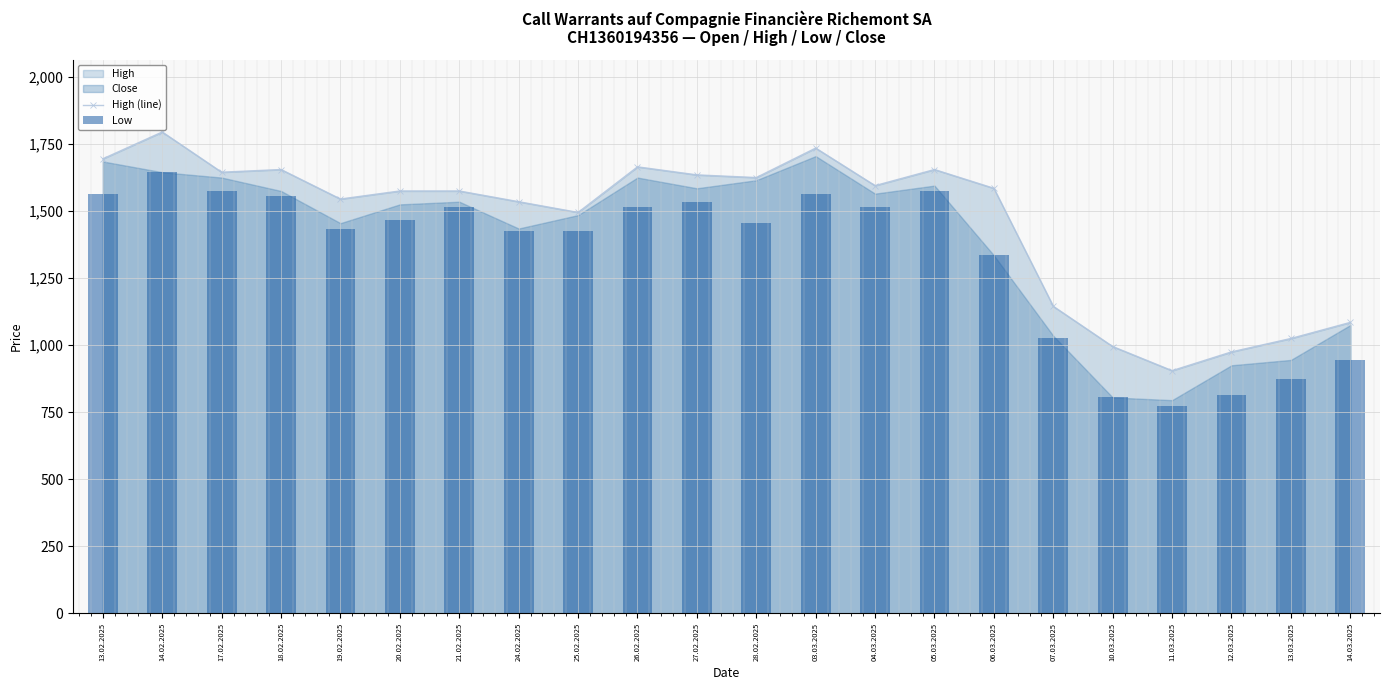

How many data points in High (line) are less than 1585?

11